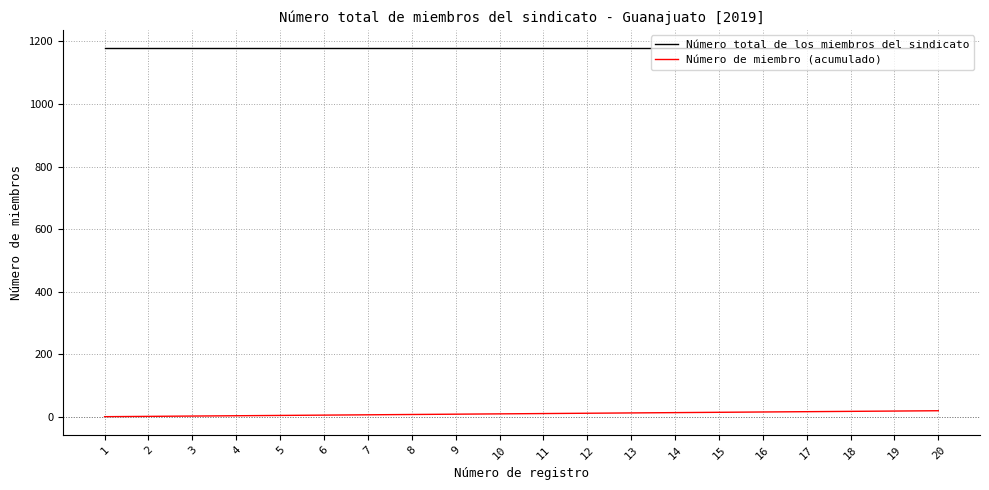

True or false: Número de miembro (acumulado) and Número total de los miembros del sindicato intersect in this chart.

False